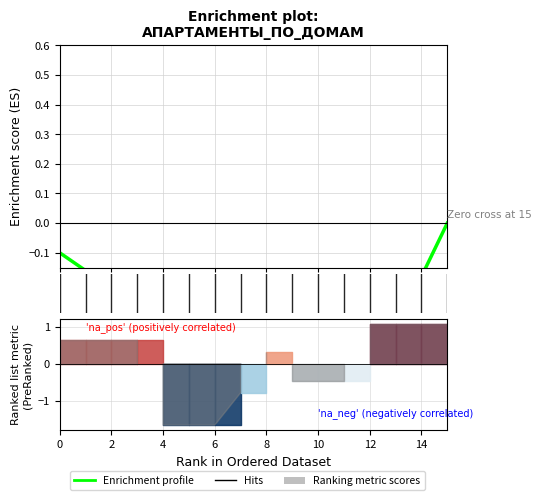

How many data points does each series have?

16